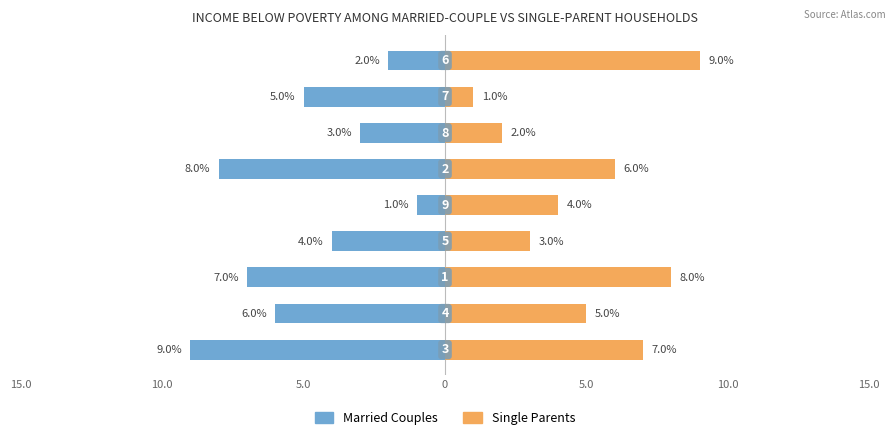

What is the difference between the maximum and second lowest values in the Single Parents series?

7